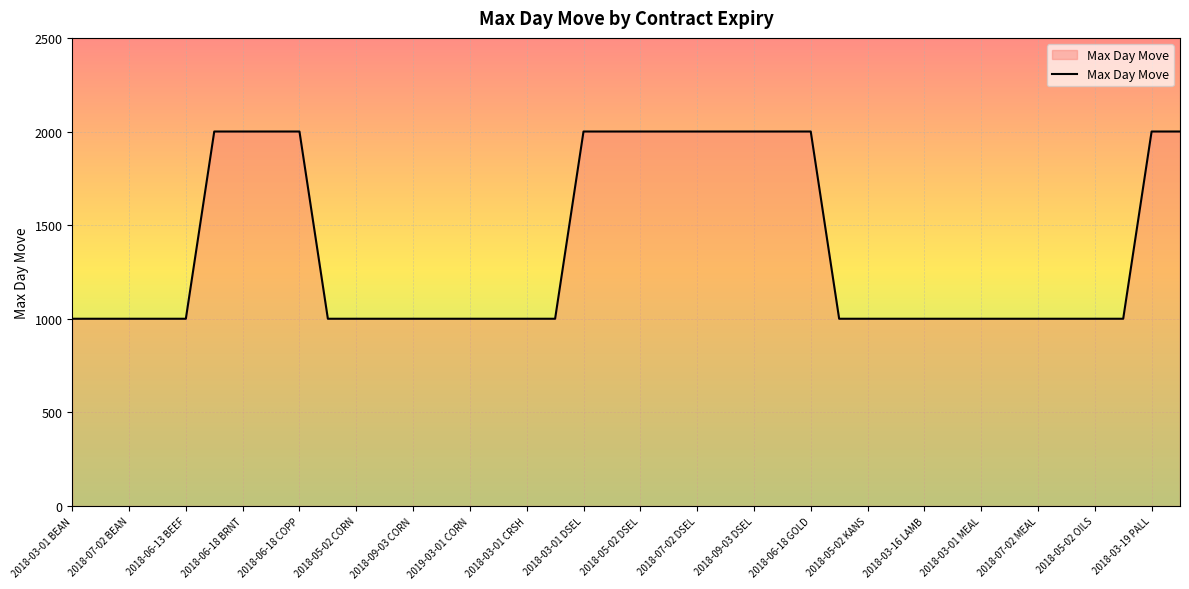

What is the greatest value displayed?

2000